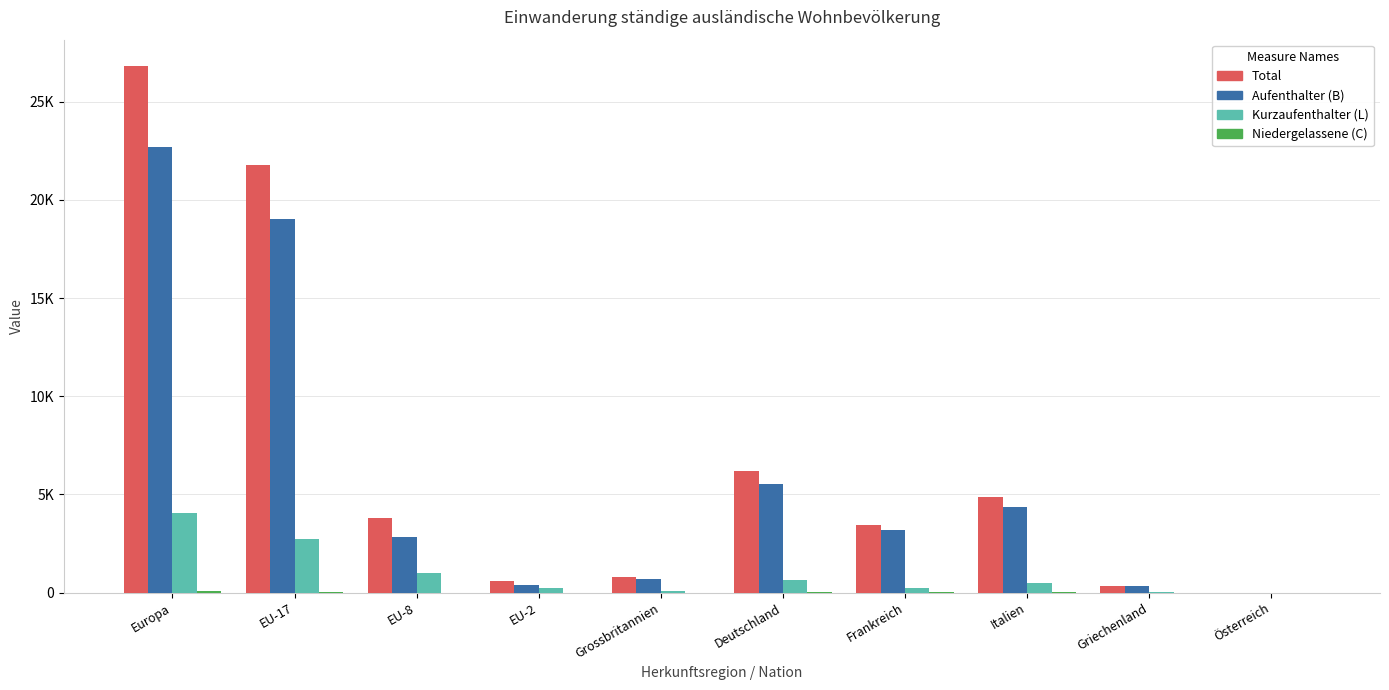

Reading left to right, transcribe all the data shown in this chart.

Total: 26824	21796	3811	602	804	6175	3440	4872	361	0
Aufenthalter (B): 22722	19037	2829	390	704	5511	3187	4376	334	0
Kurzaufenthalter (L): 4043	2709	982	212	97	651	247	487	24	0
Niedergelassene (C): 59	50	0	0	3	13	6	9	3	0